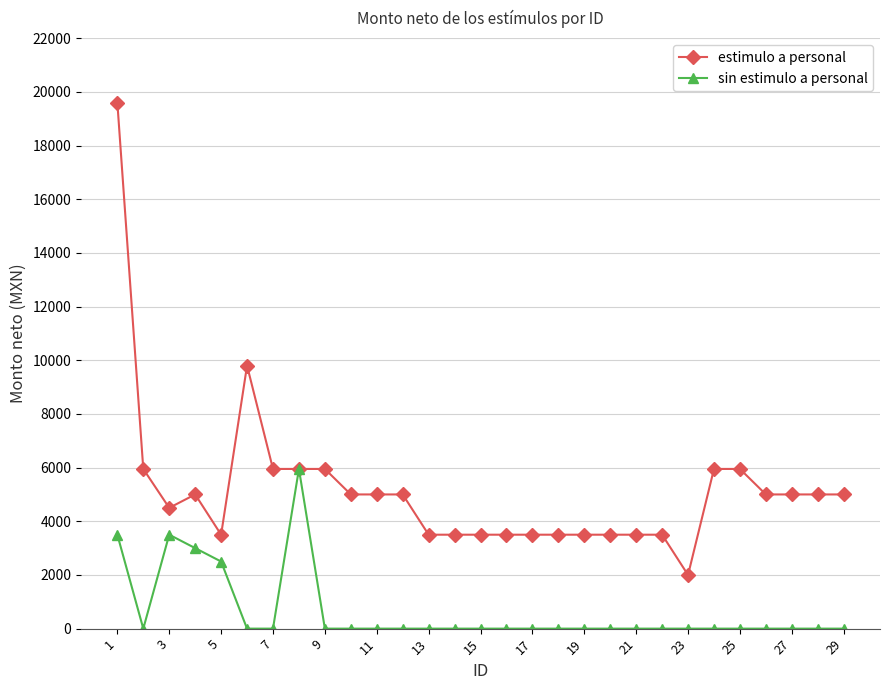

What is the greatest value displayed?

19600